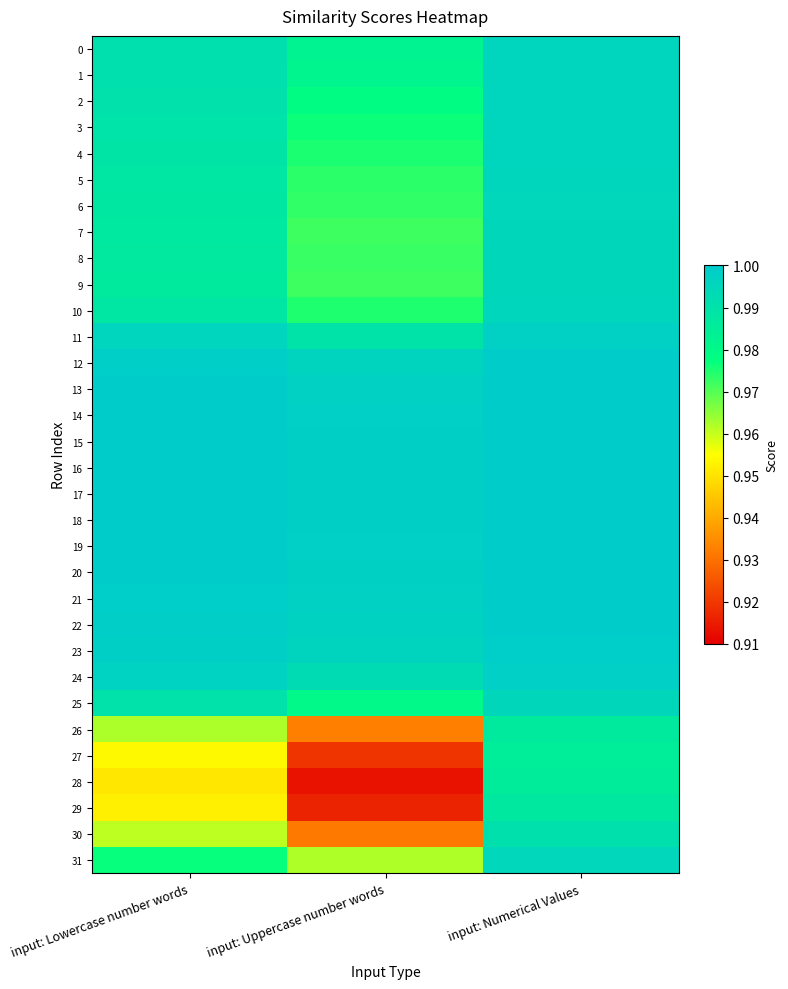

Which series has the widest spread of values?

28